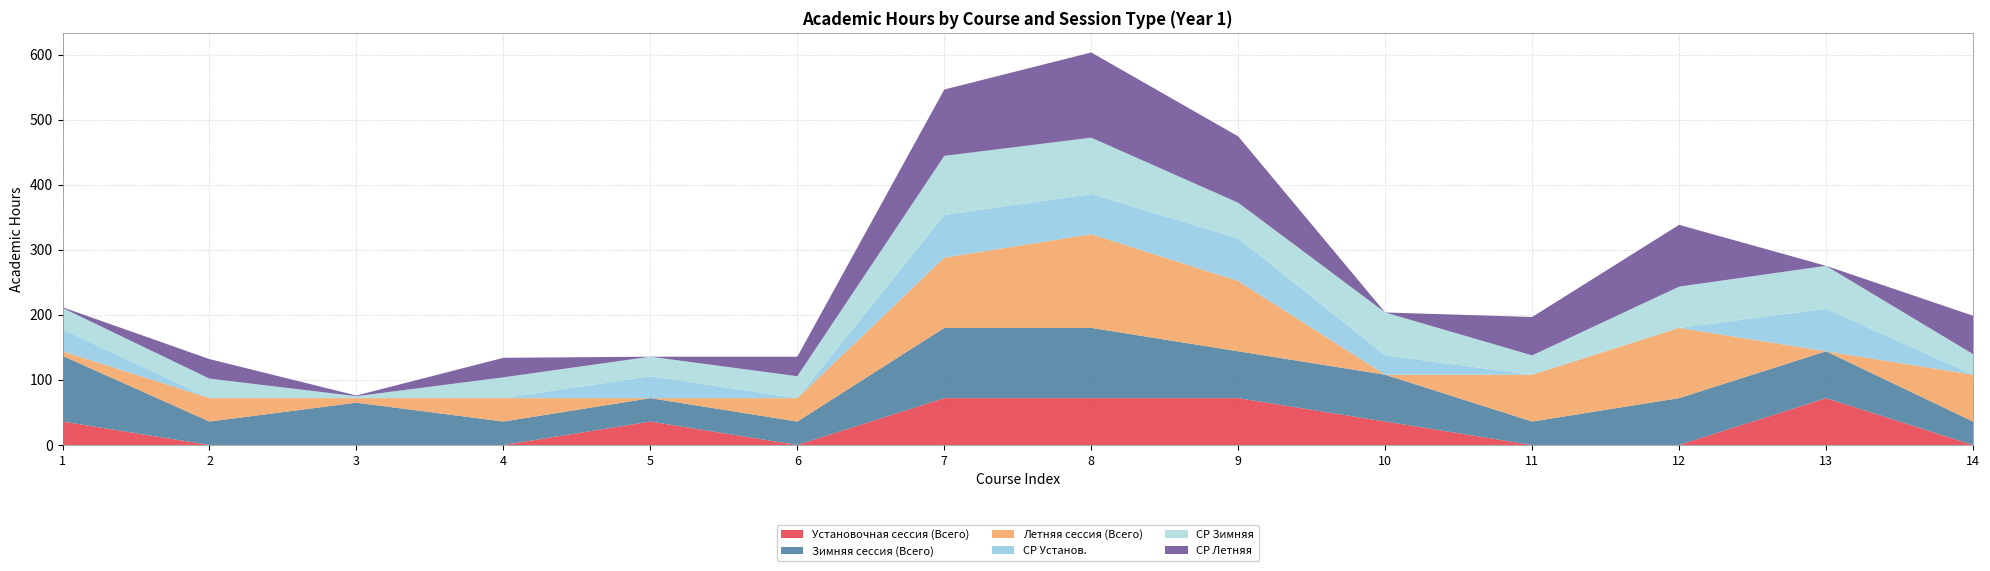

Reading left to right, list all the values displayed in this chart.

Установочная сессия (Всего): 36.0	0.0	0.0	0.0	36.0	0.0	72.0	72.0	72.0	36.0	0.0	0.0	72.0	0.0
Зимняя сессия (Всего): 101.0	36.0	65.0	36.0	36.0	36.0	108.0	108.0	72.0	72.0	36.0	72.0	72.0	36.0
Летняя сессия (Всего): 7.0	36.0	7.0	36.0	0.0	36.0	108.0	144.0	108.0	0.0	72.0	108.0	0.0	72.0
СР Установ.: 33.7	0.0	0.0	0.0	33.7	0.0	65.7	61.7	65.7	29.7	0.0	0.0	65.4	0.0
СР Зимняя: 33.0	30.0	3.0	32.0	30.0	33.7	90.7	86.7	54.7	66.0	29.7	63.4	66.0	31.7
СР Летняя: 1.0	30.0	1.0	30.0	0.0	30.0	102.0	131.0	102.0	0.0	59.0	95.0	0.0	59.0